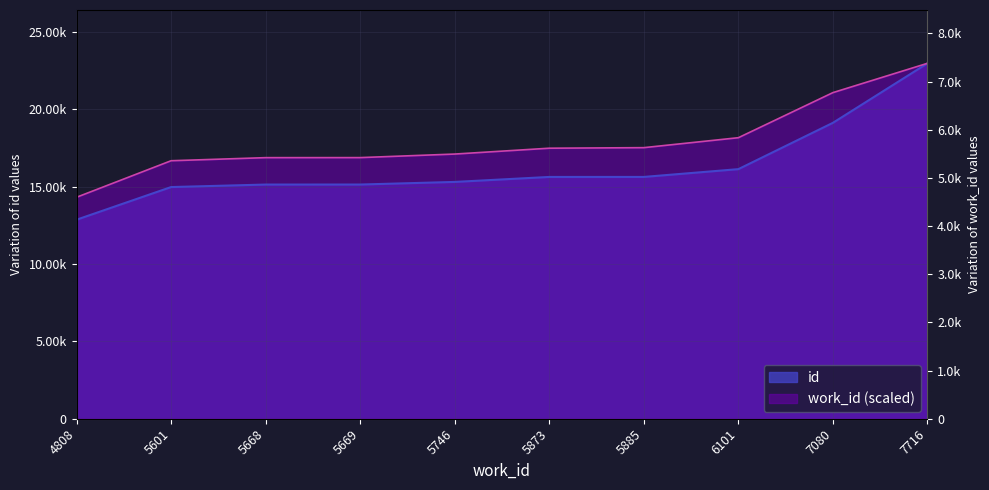

What is the approximate value of id at 5746?

15305.0